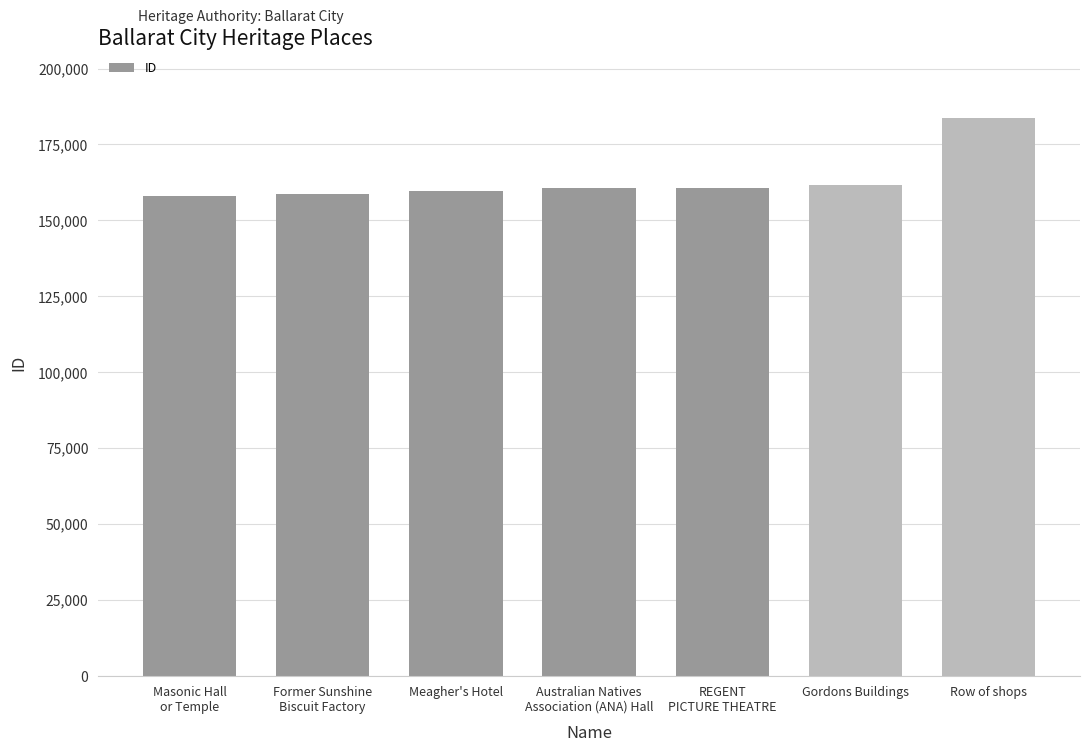

What is the change in value from Meagher's Hotel to Gordons Buildings?

+2096